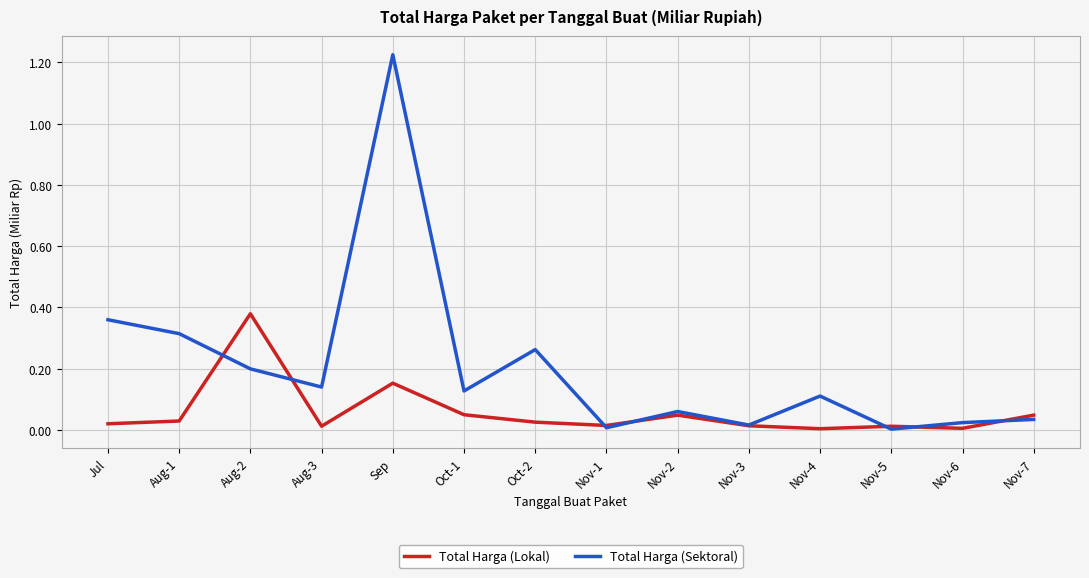

Is the value of Total Harga (Lokal) at Jul greater than the value of Total Harga (Sektoral) at Nov-7?

No